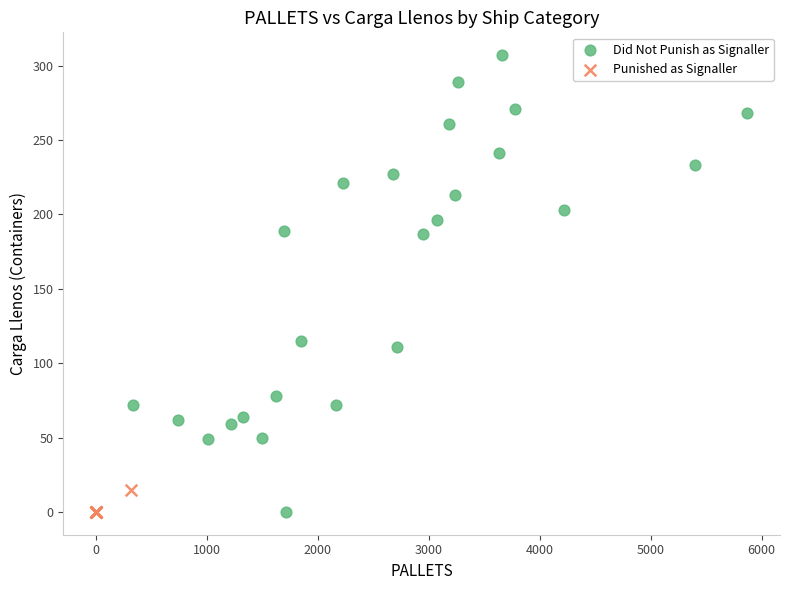

Which series contains the highest Y value?

Did Not Punish as Signaller